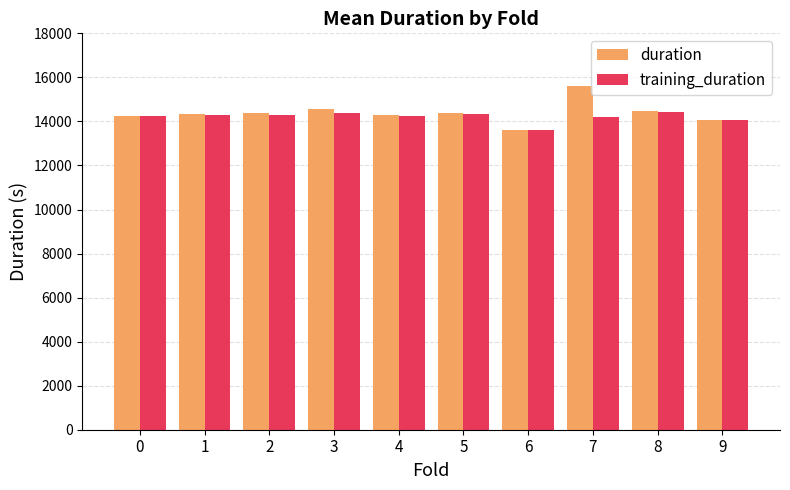

How many data points in duration are above 14371?

5